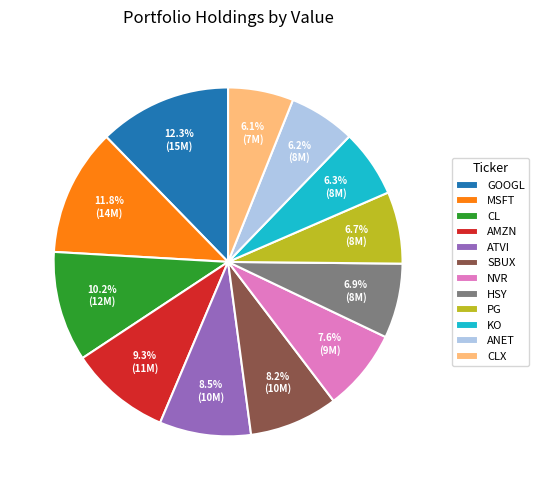

Do PG and MSFT together represent more than half of the pie?

No